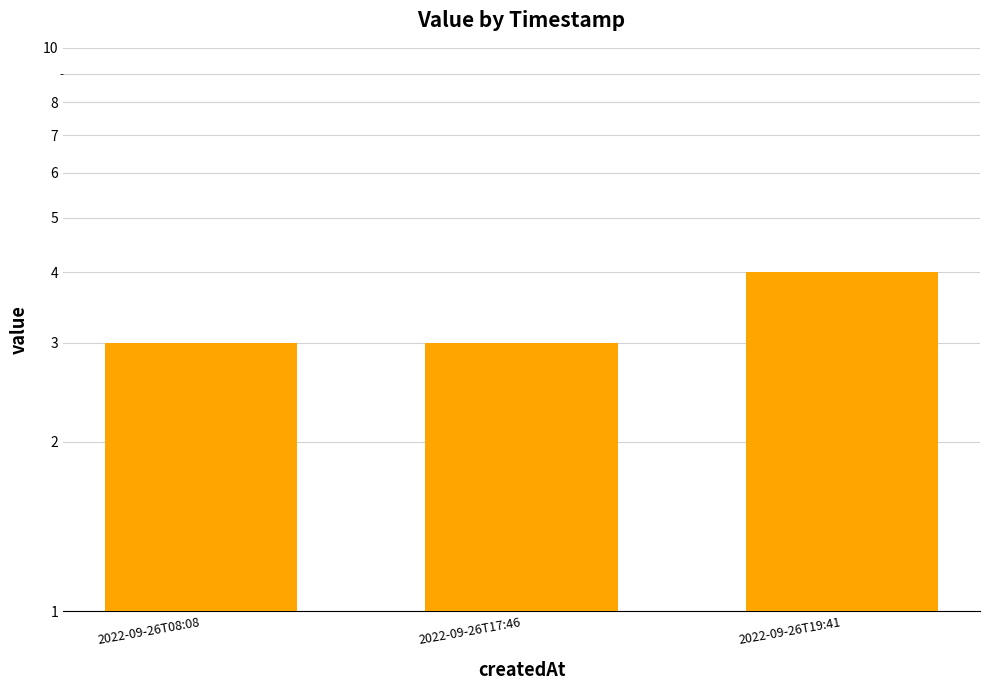

Are the bars horizontal?

No